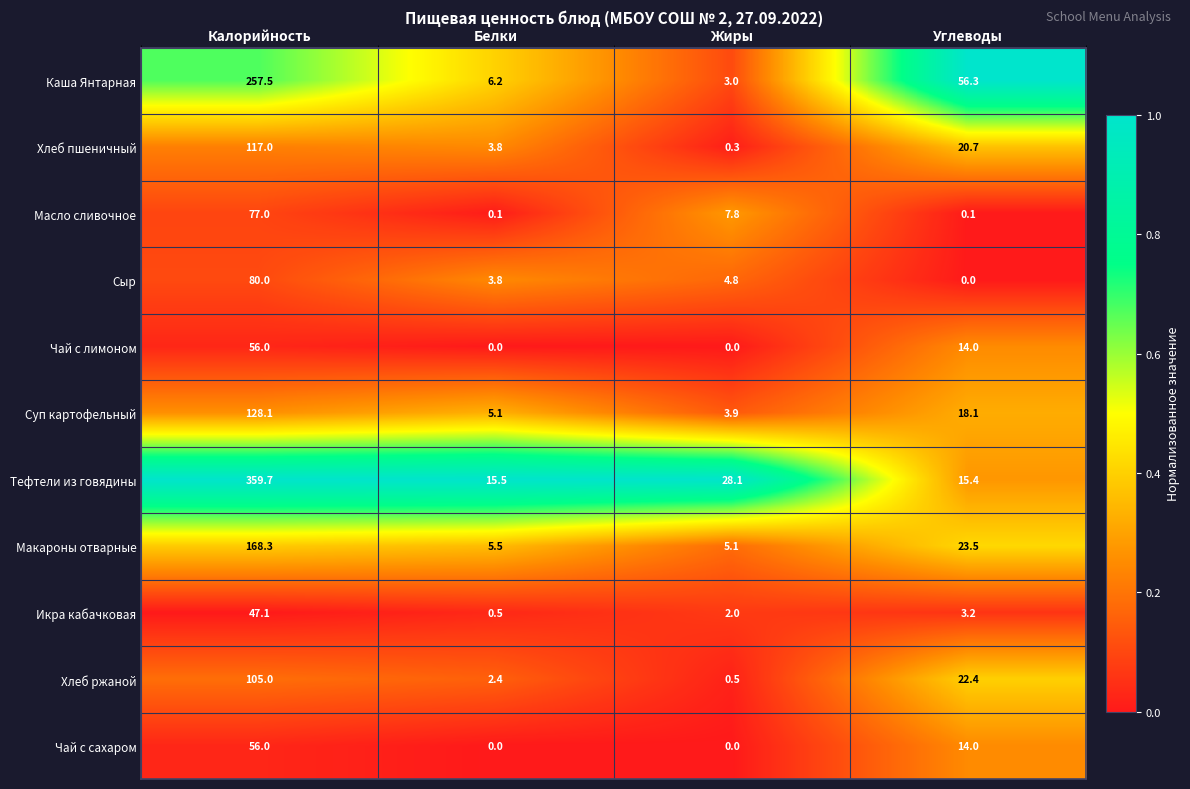

List the labels in order of Икра кабачковая value, largest first.

Калорийность, Углеводы, Жиры, Белки